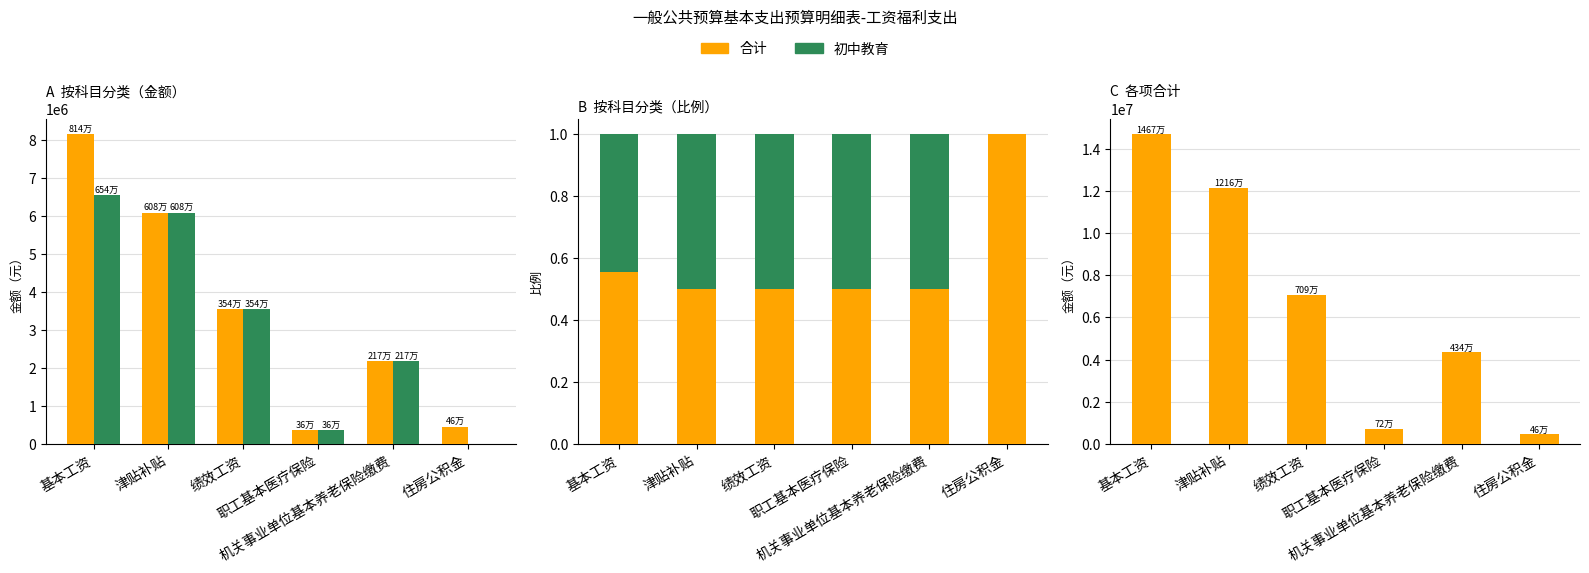

At which category is the sum across all series the highest?

基本工资